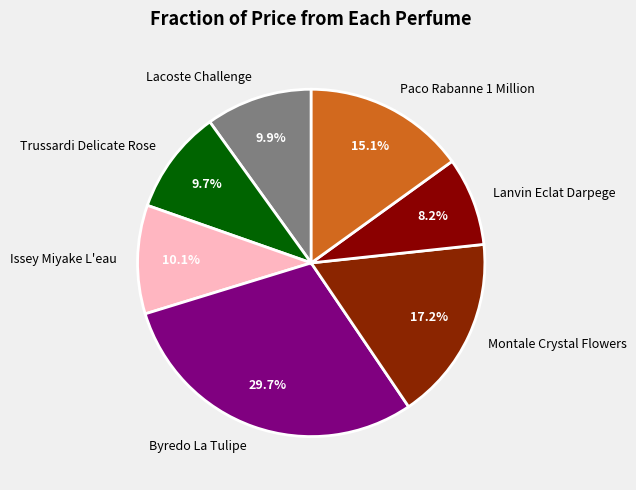

What is the smallest slice in the pie chart?

Lanvin Eclat Darpege